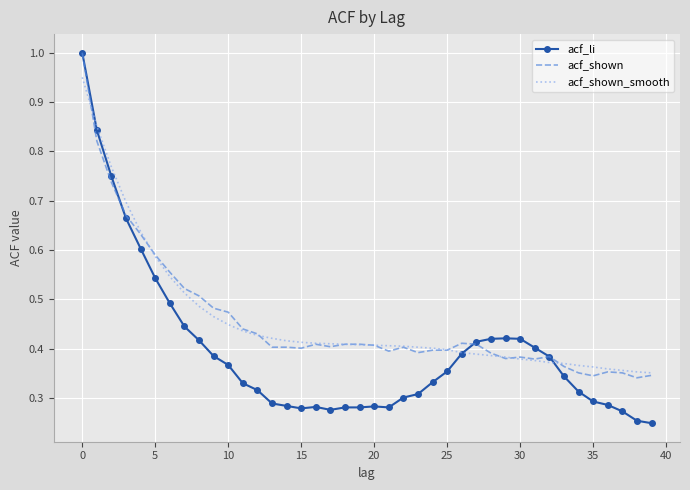

Which series has the widest spread of values?

acf_li